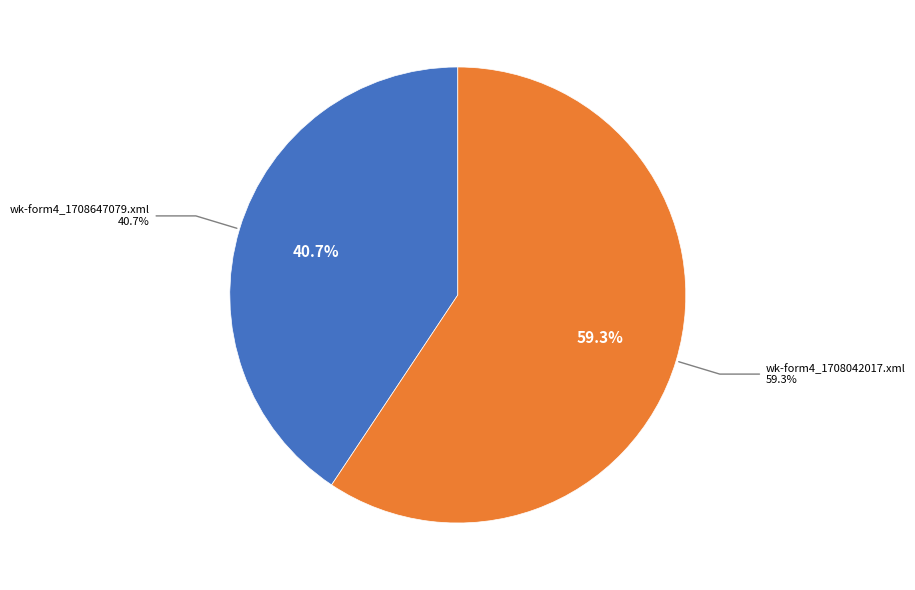

Which category has the smallest portion of the pie?

wk-form4_1708647079.xml